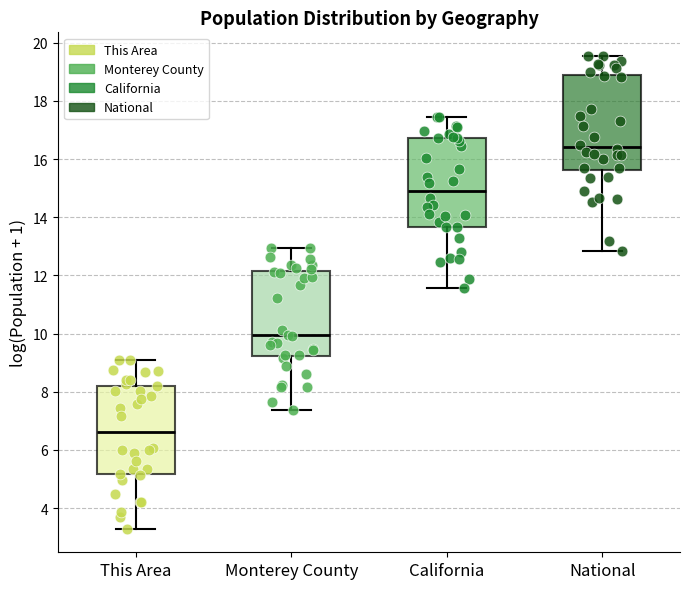

Which box's median line is the lowest?

This Area